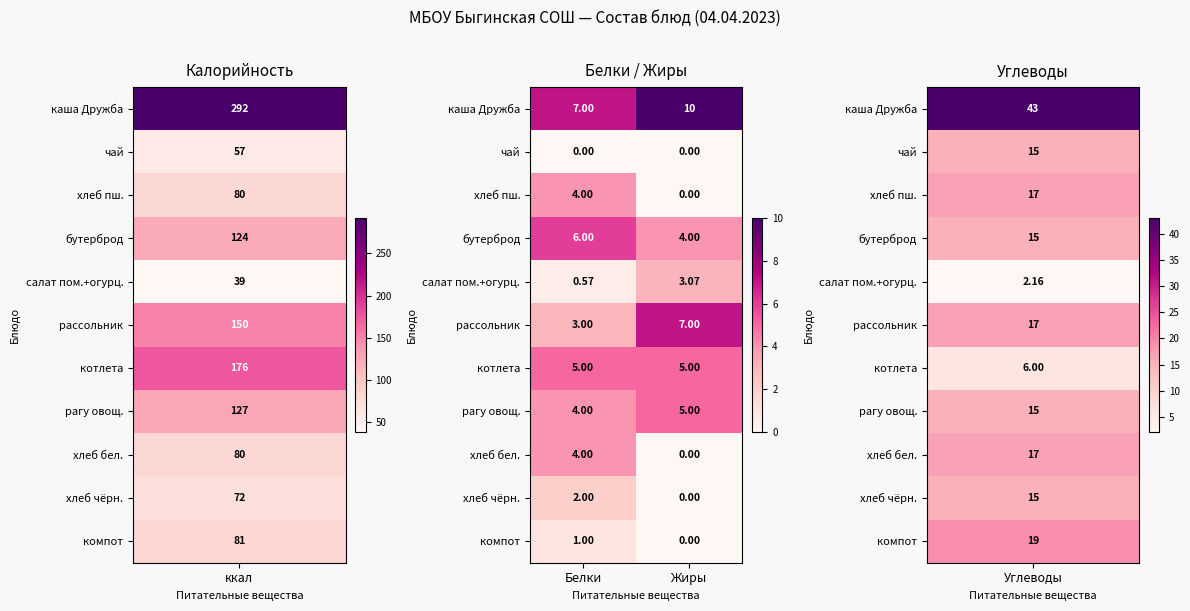

At which category is the sum across all series the highest?

Белки